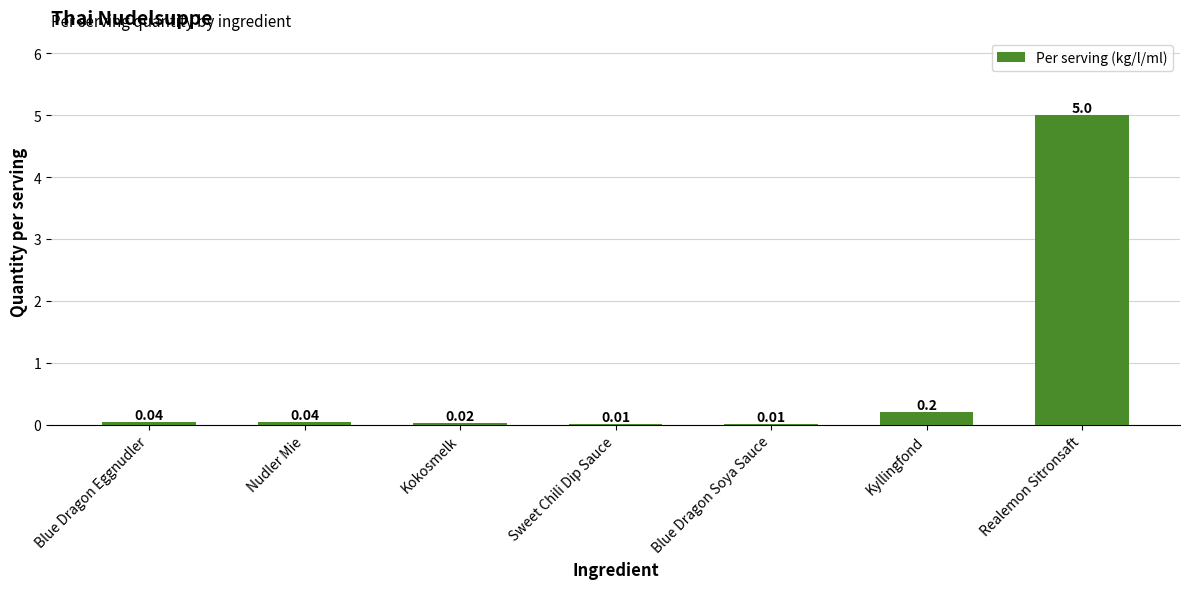

What is the sum of all values?

5.3